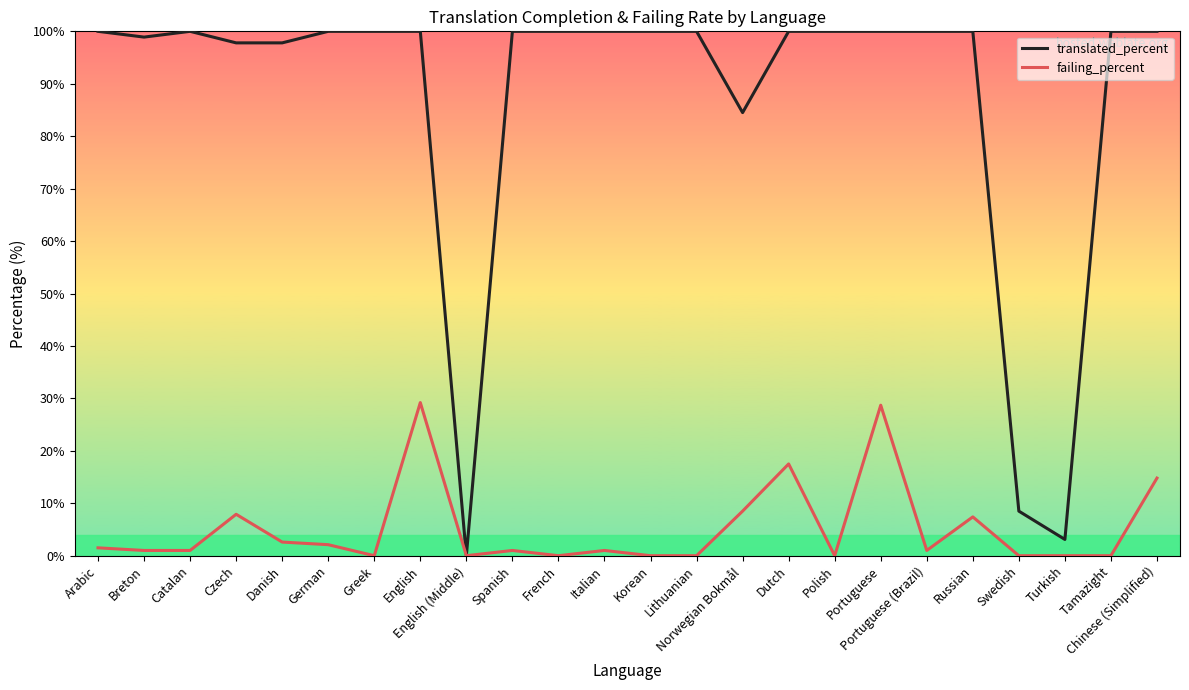

Is it true that failing_percent equals 0.0 at French?

True